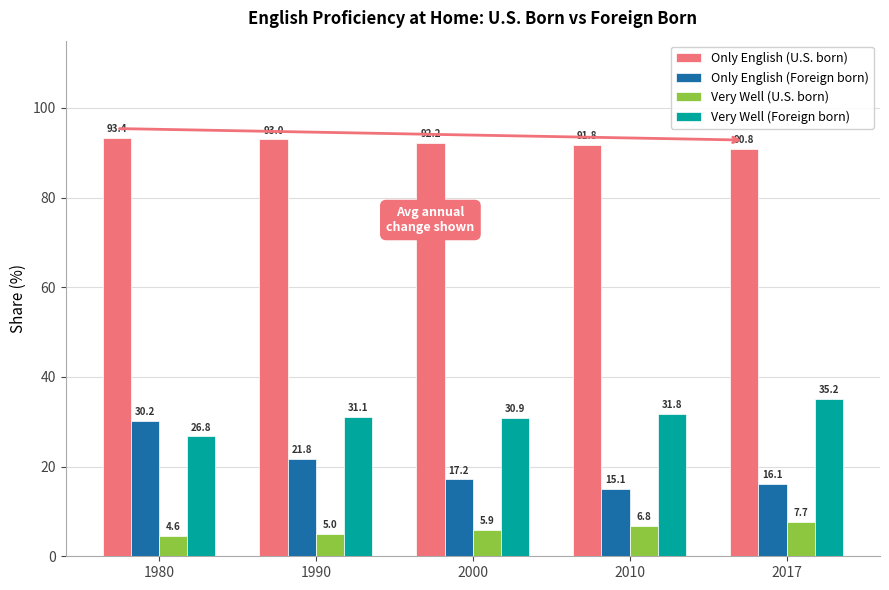

Does the chart contain stacked bars?

No